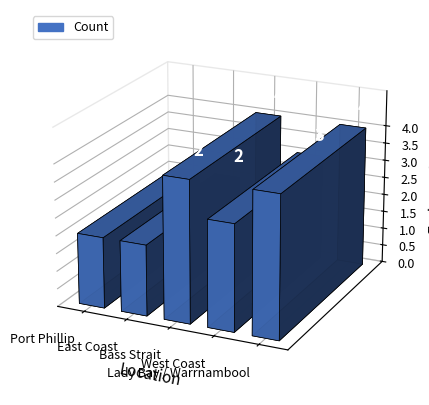

What is the change in value from East Coast to Lady Bay / Warrnambool?

+2